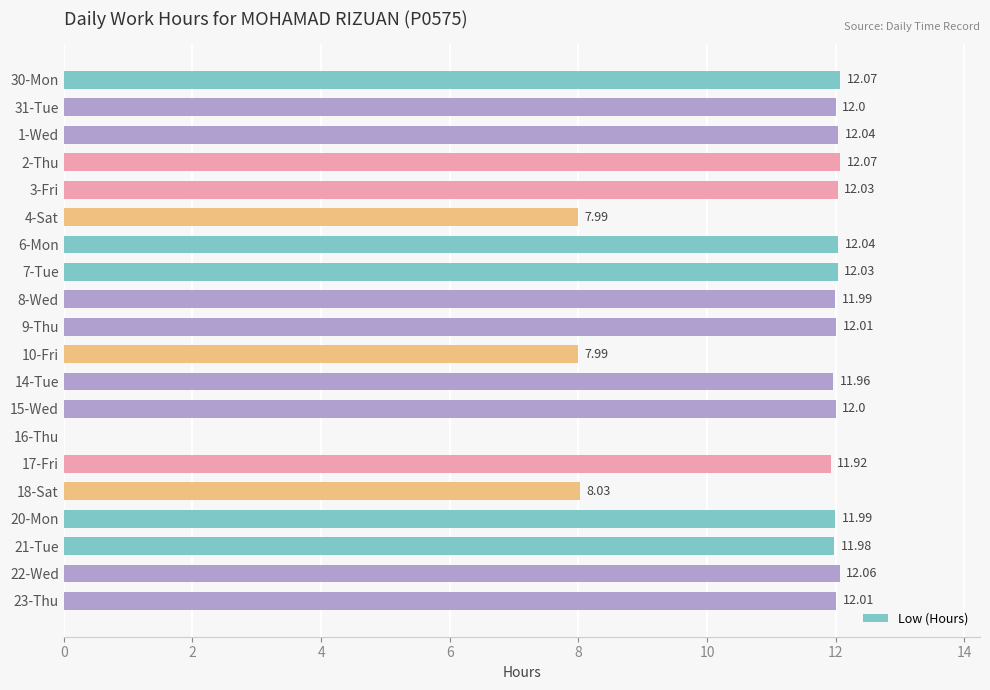

What is the ratio of the value at 20-Mon to the value at 31-Tue?

1.0